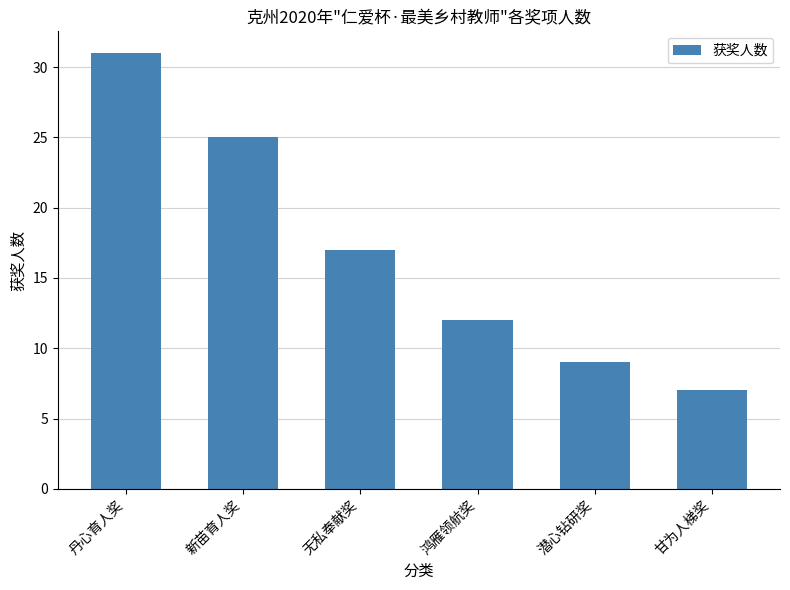

Rank the categories by value from lowest to highest.

甘为人梯奖, 潜心钻研奖, 鸿雁领航奖, 无私奉献奖, 新苗育人奖, 丹心育人奖